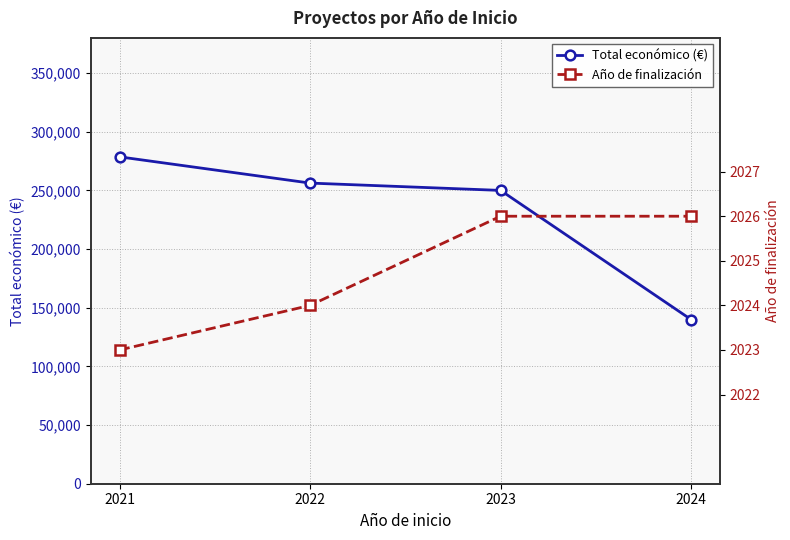

What is the minimum value shown in the chart?

2023.0